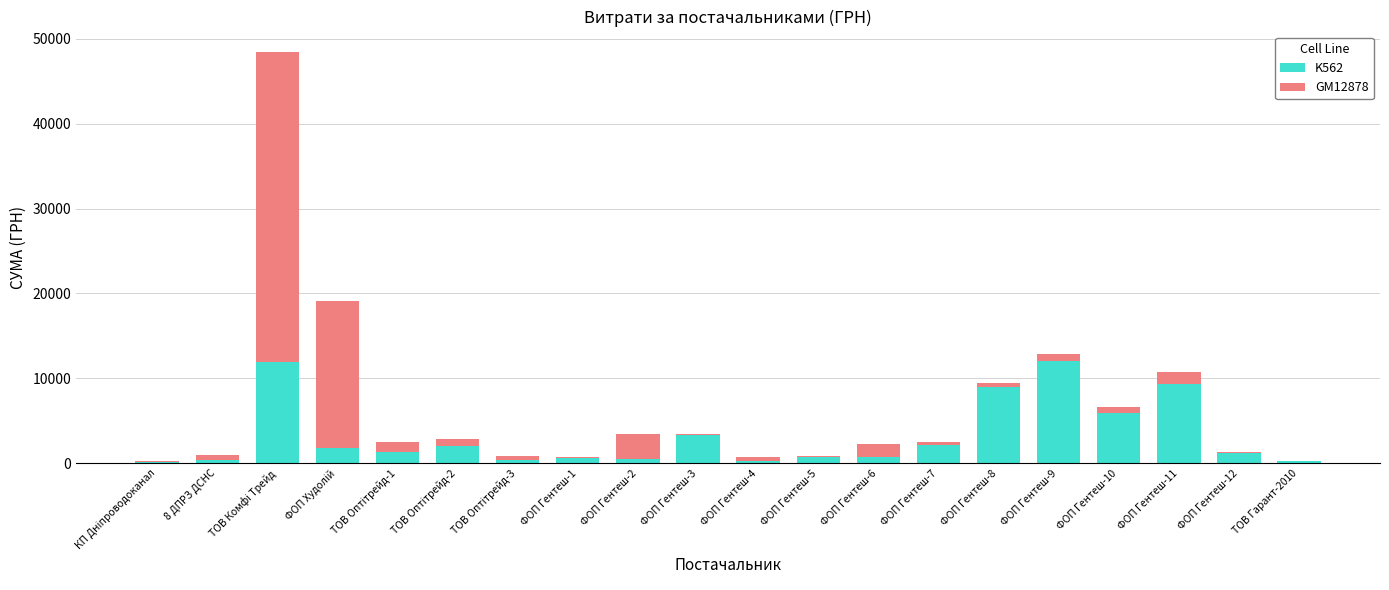

The value of K562 at ФОП Гентеш-8 is 2452.6. True or false?

False